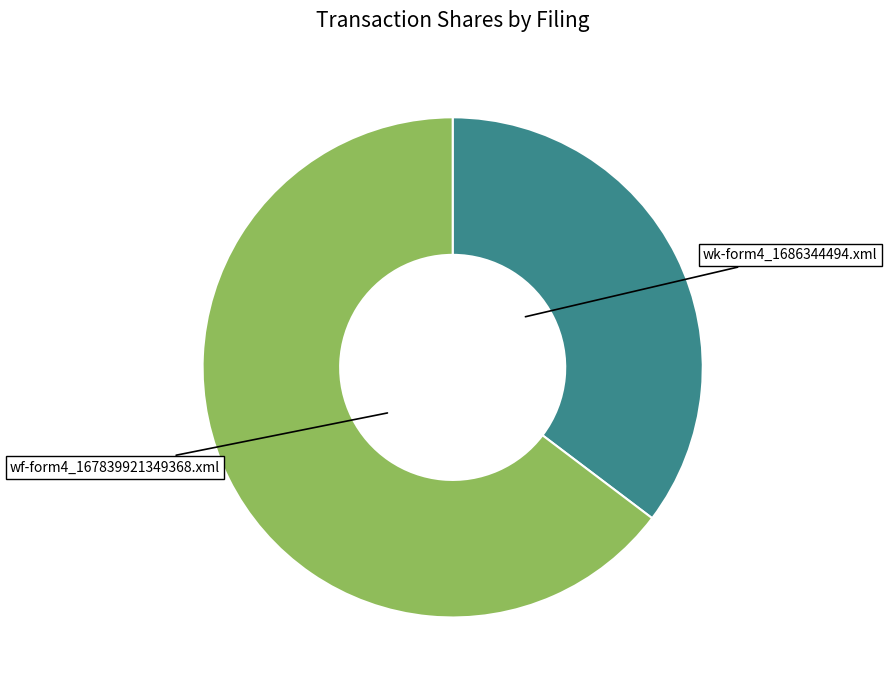

Is there a majority slice in this chart?

Yes